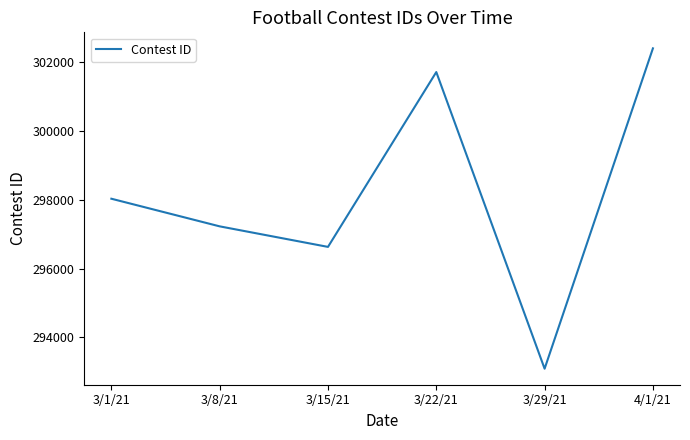

Is it true that the value at 3/15/21 is 162248?

False